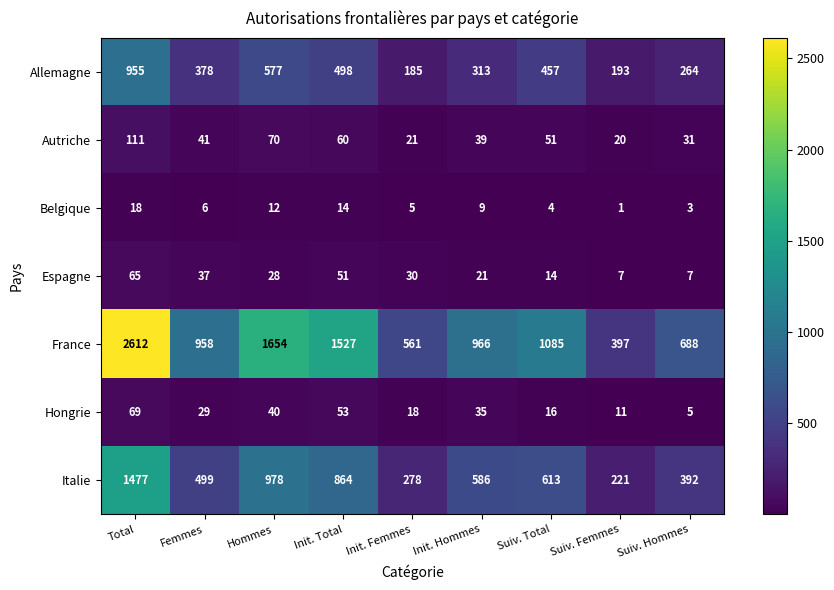

Rank the series by their maximum value, from highest to lowest.

France, Italie, Allemagne, Autriche, Hongrie, Espagne, Belgique